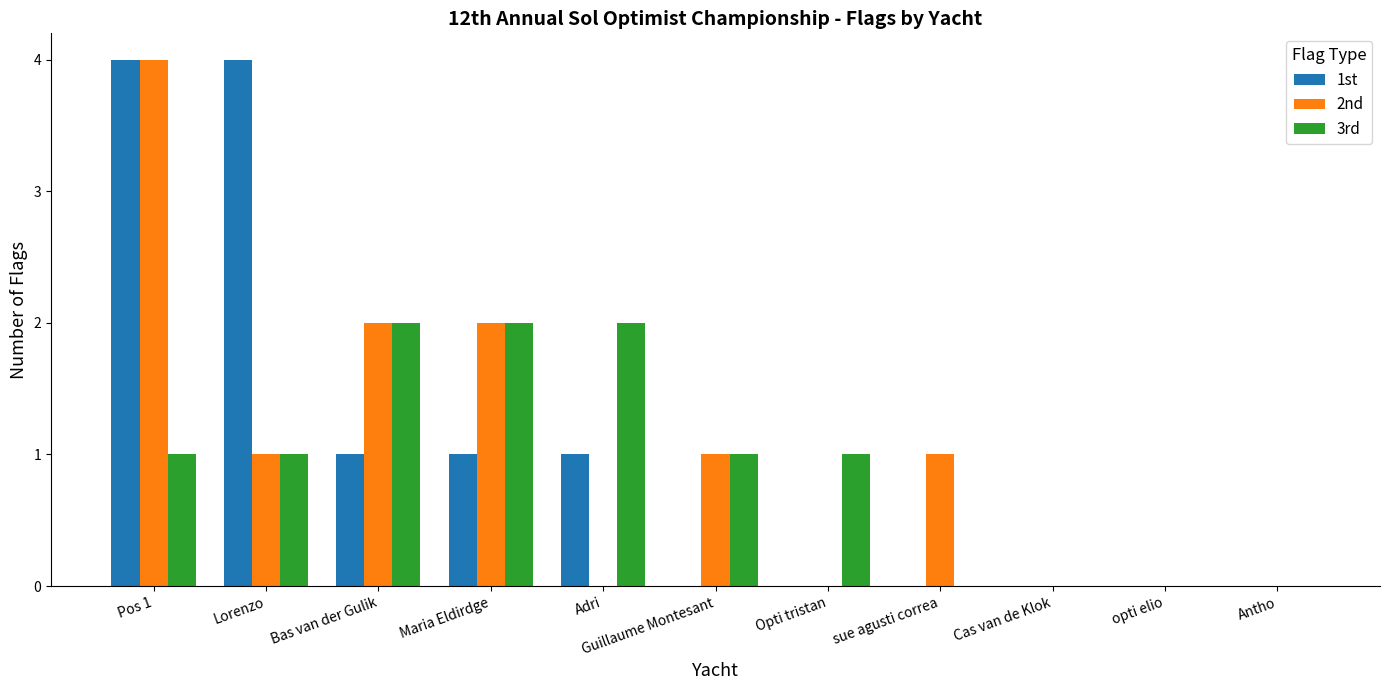

Which series changed the most between Lorenzo and Cas van de Klok?

1st